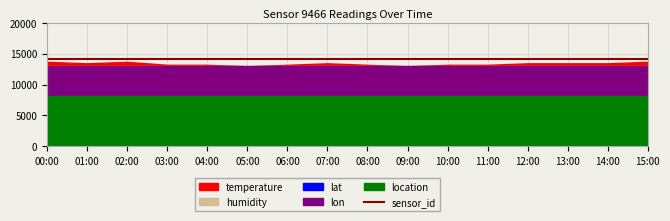

Which series has the largest total across all categories?

sensor_id